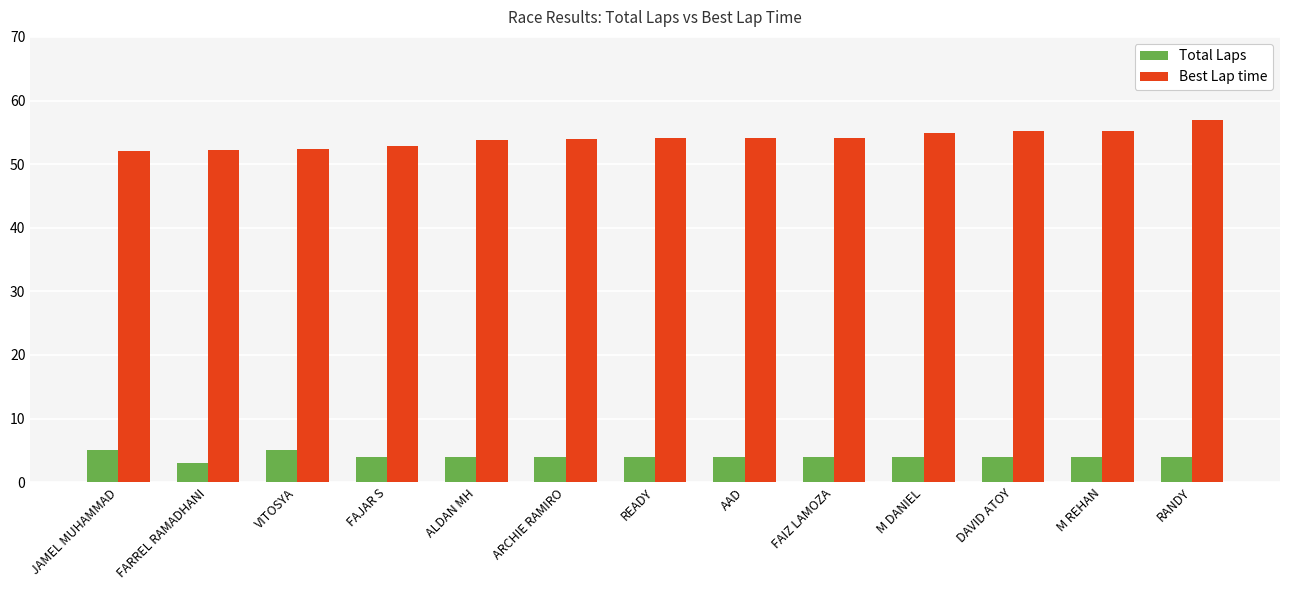

Rank the series at ARCHIE RAMIRO from highest to lowest value.

Best Lap time, Total Laps